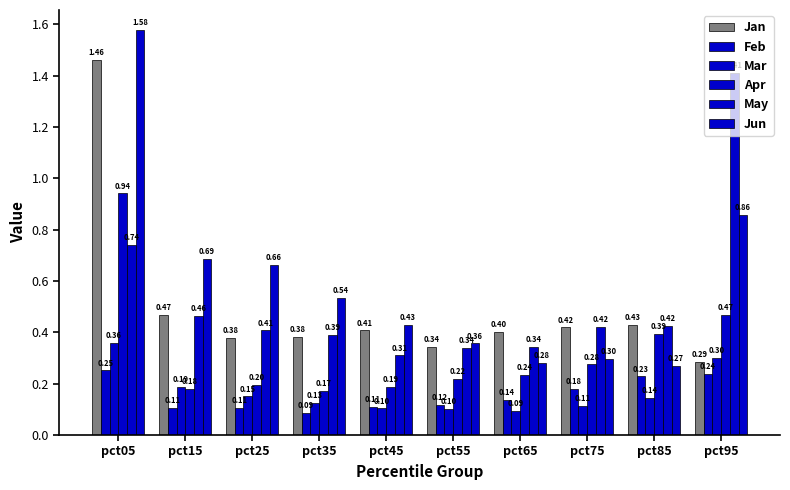

Count the May values in the range 0 to 1.

9